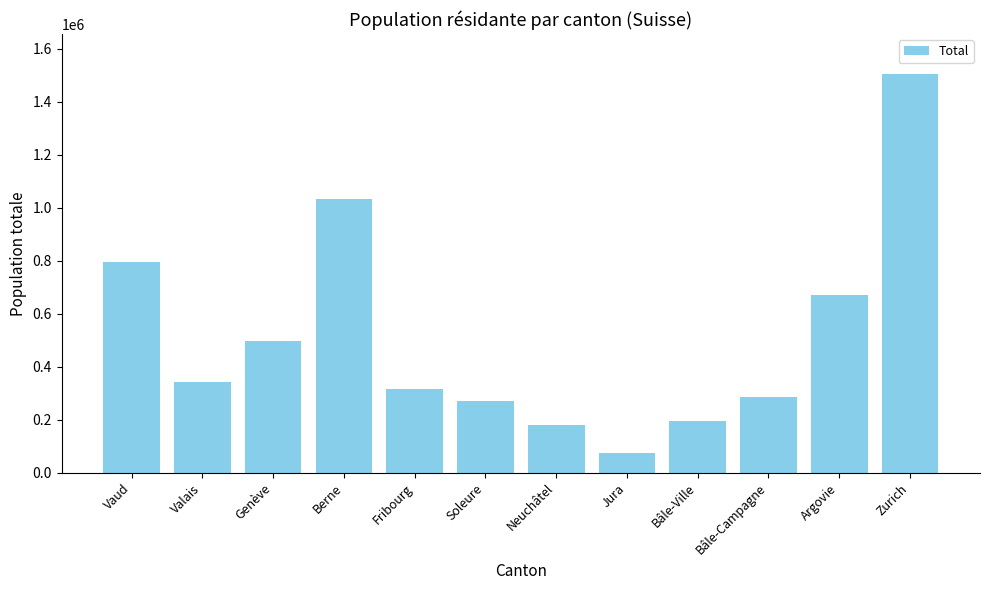

What is the maximum value shown in the chart?

1504346